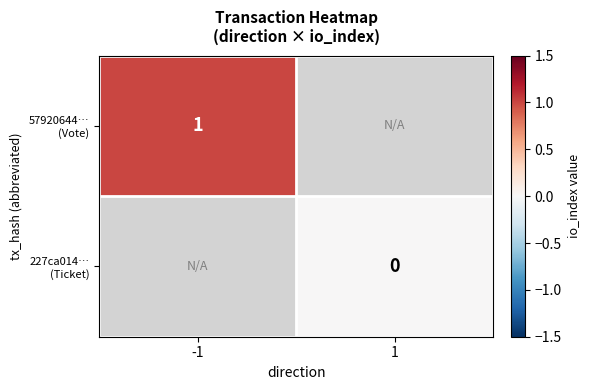

Between 1 and -1, which is larger?

-1